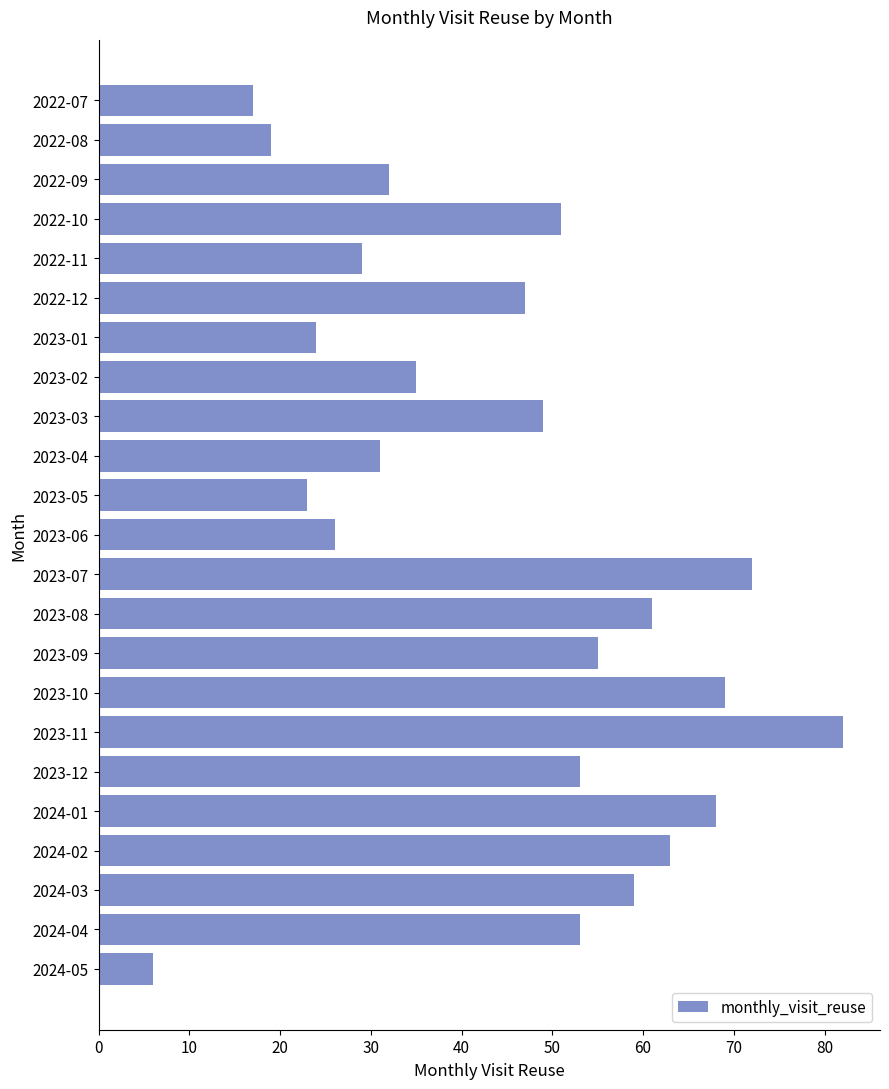

What is the difference between the second highest and second lowest values?

55